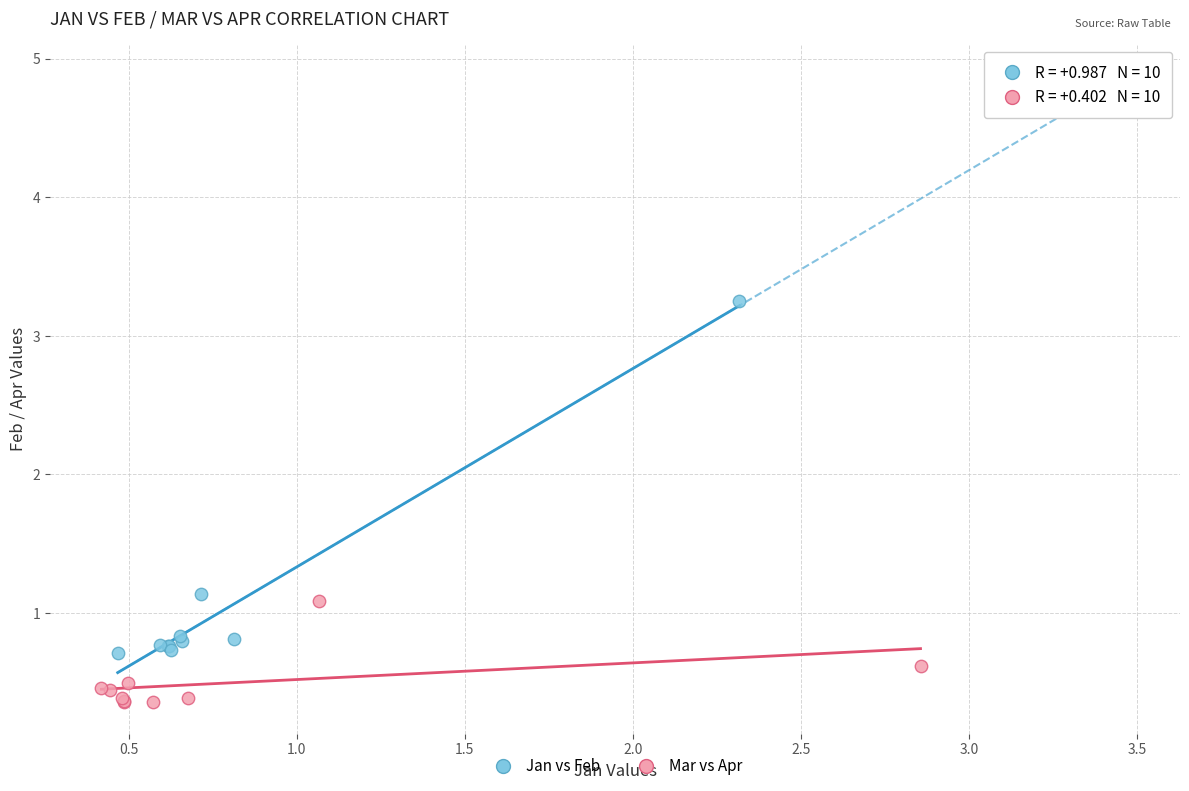

Which series reaches the minimum Y coordinate?

Mar vs Apr